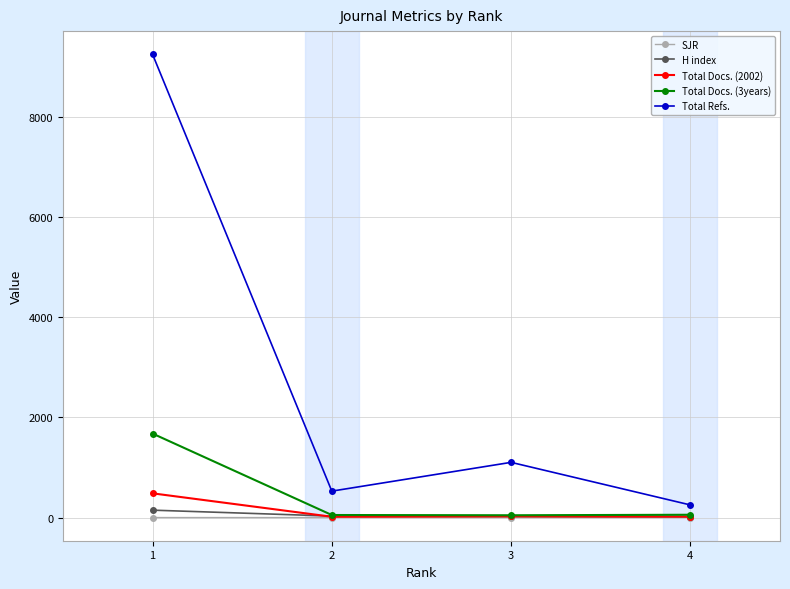

Which series has the largest total across all categories?

Total Refs.